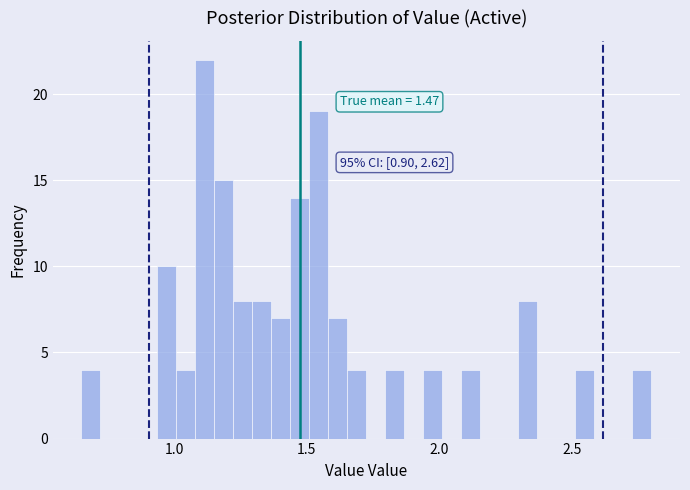

Read against the x-axis, roughly where is the centre of the tallest bar?

1.10